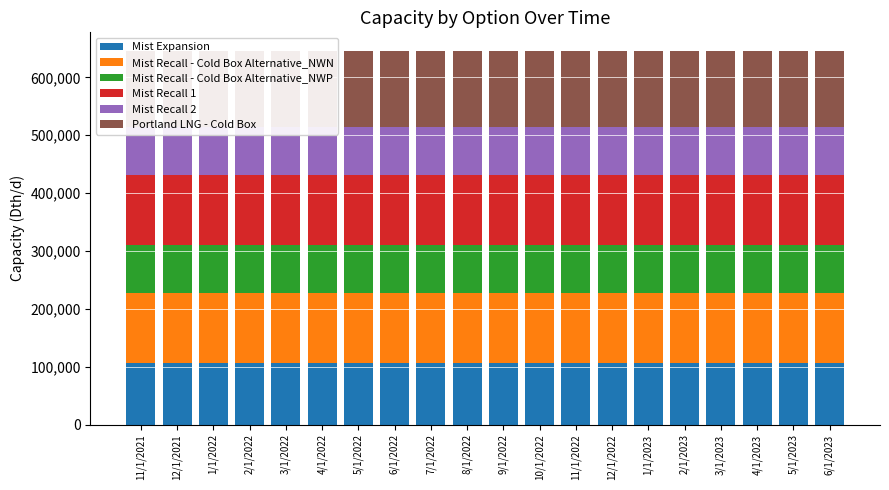

What is the minimum value for Mist Expansion?

106000